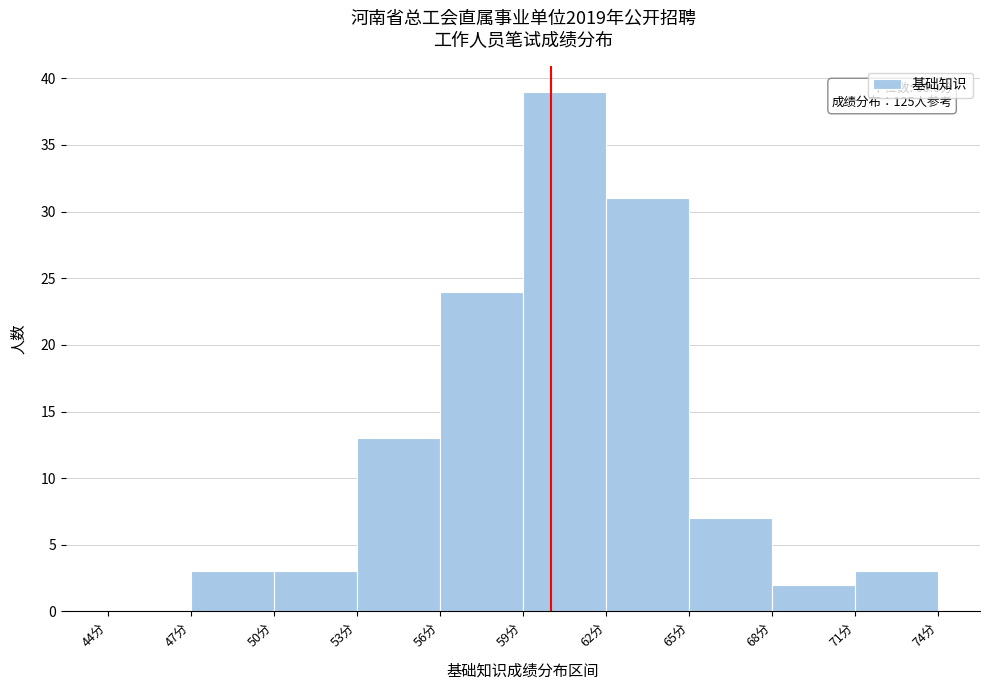

Which range on the x-axis has the tallest bar?

59 to 62